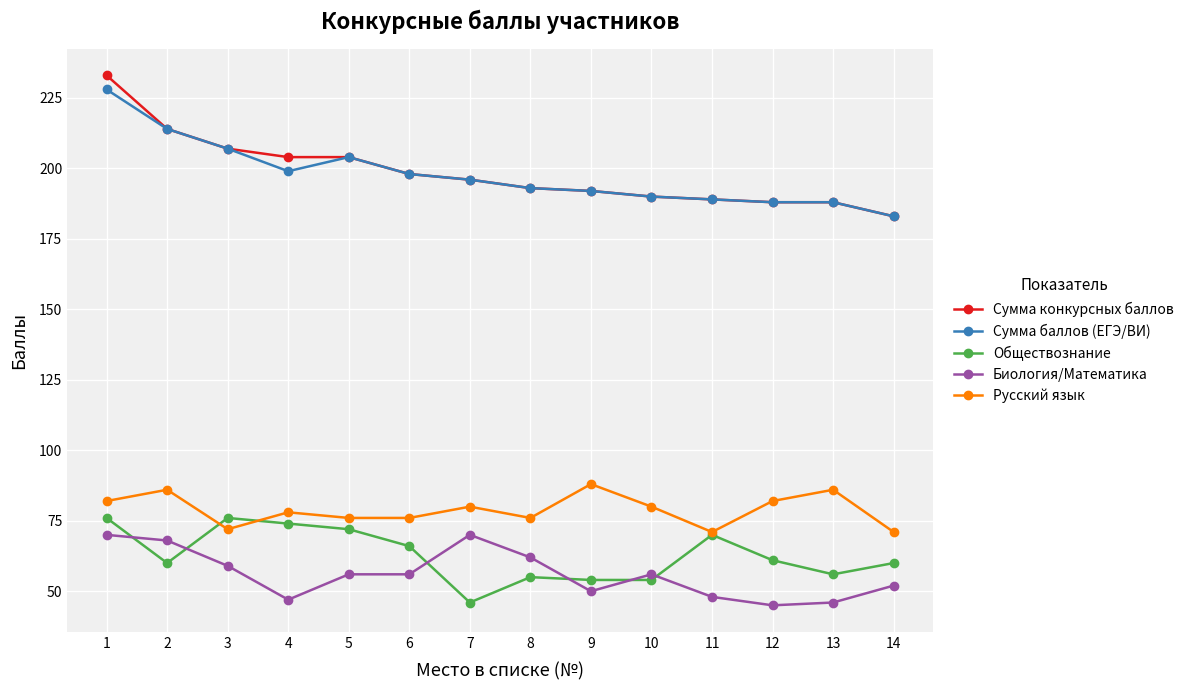

How many intersections are there between Обществознание and Биология/Математика?

6